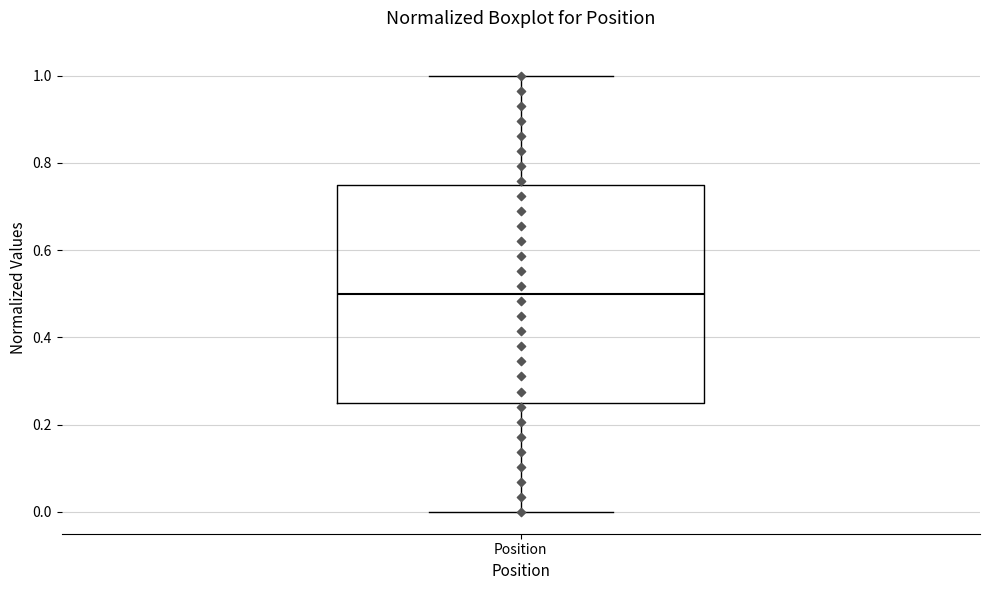

Where does the lower whisker of the box for Position end on the y-axis? The values are not printed on the chart, so give them approximately, as read against the axis.

0.00